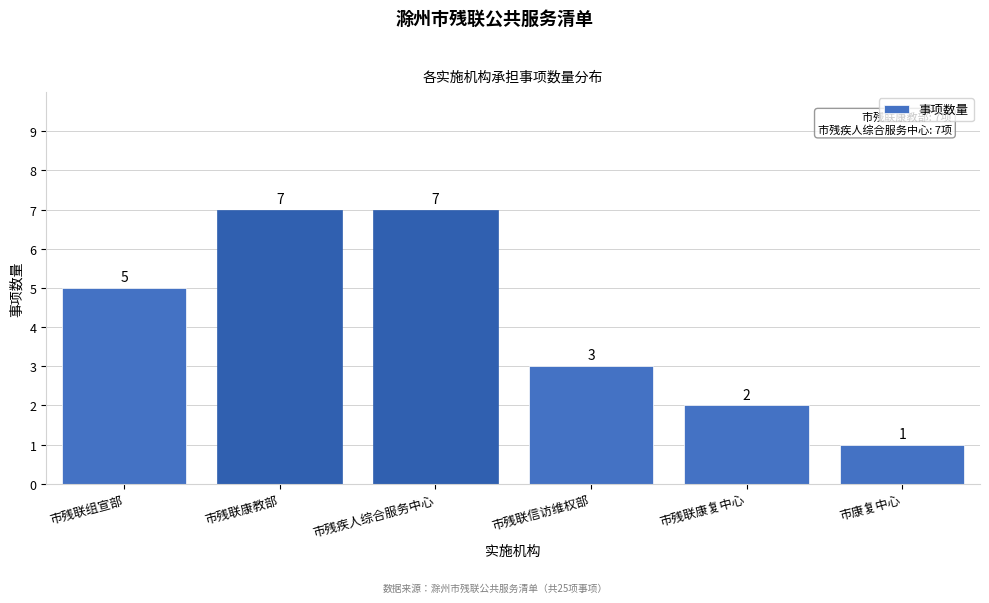

Reading left to right, extract all data points from this chart.

5	7	7	3	2	1